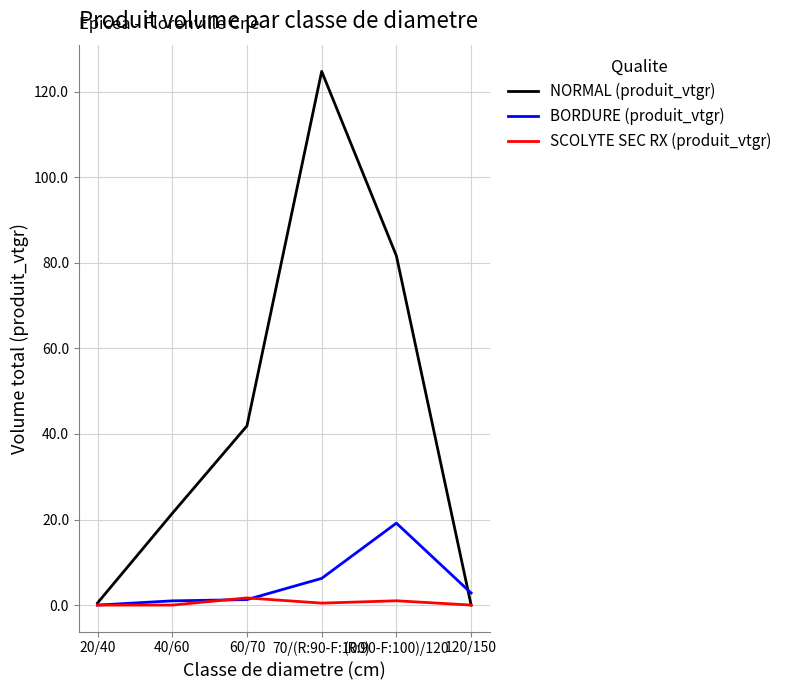

How many lines are shown in the chart?

3